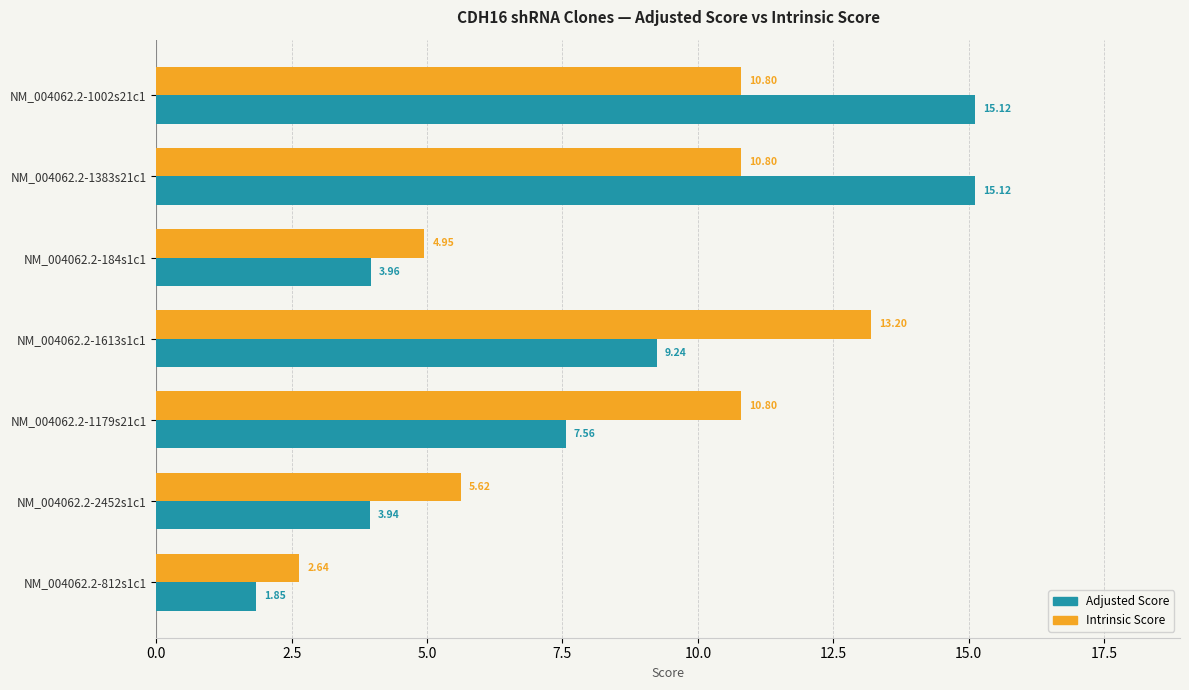

Rank the series by their maximum value, from lowest to highest.

Intrinsic Score, Adjusted Score